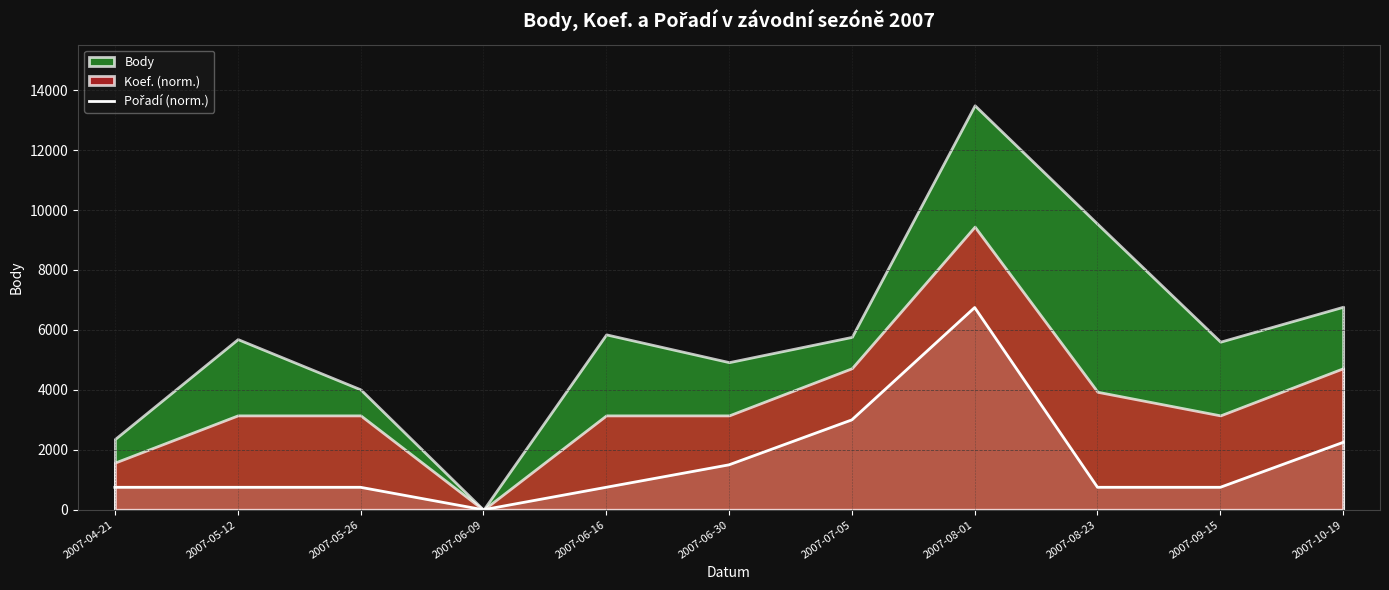

Where is the first local maximum?

2007-08-01